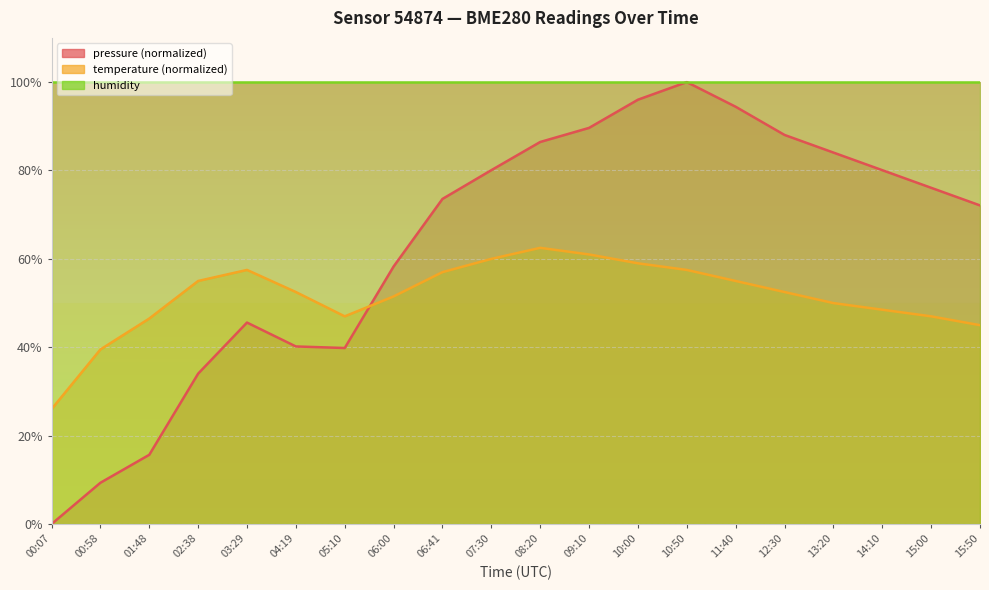

How many values in the pressure series are below 76?

10